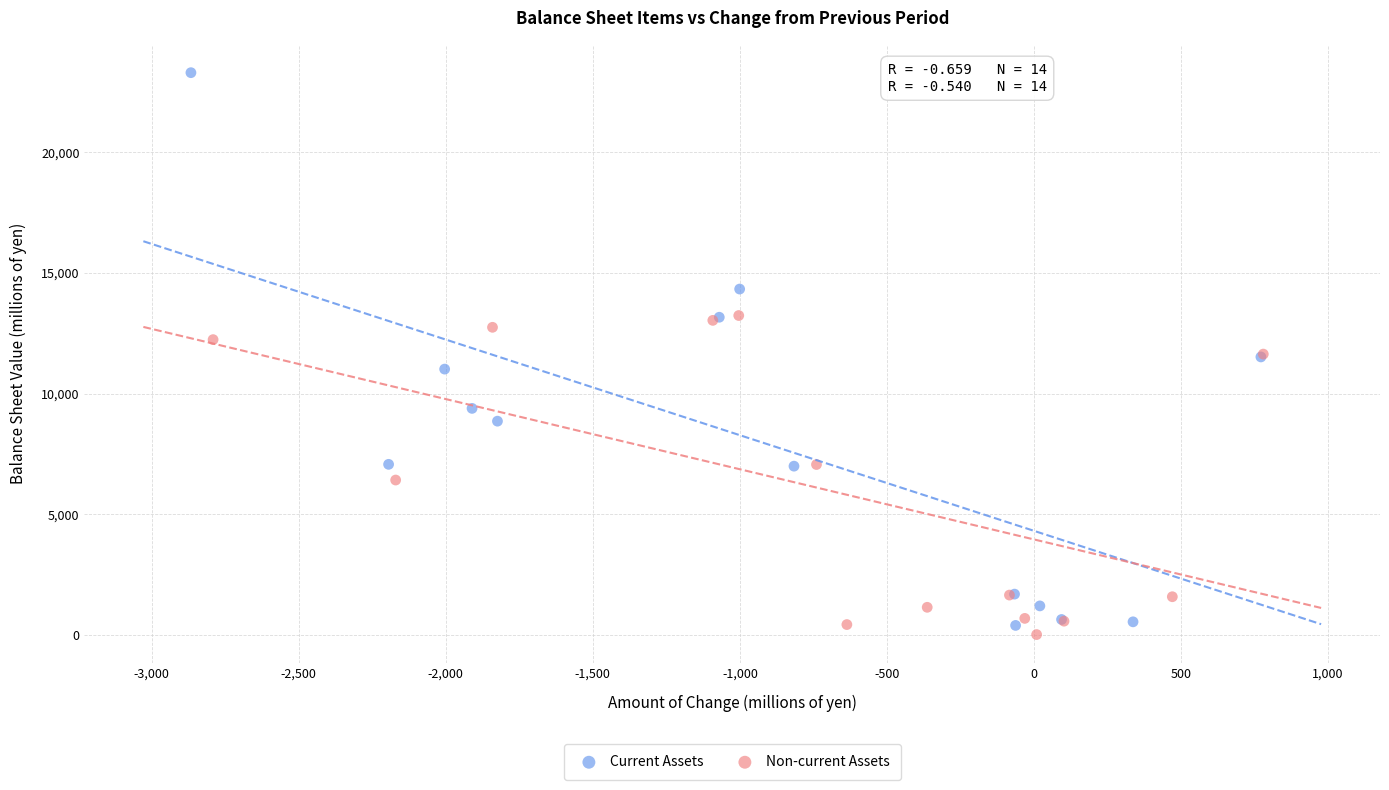

Which series reaches the minimum Y coordinate?

Non-current Assets